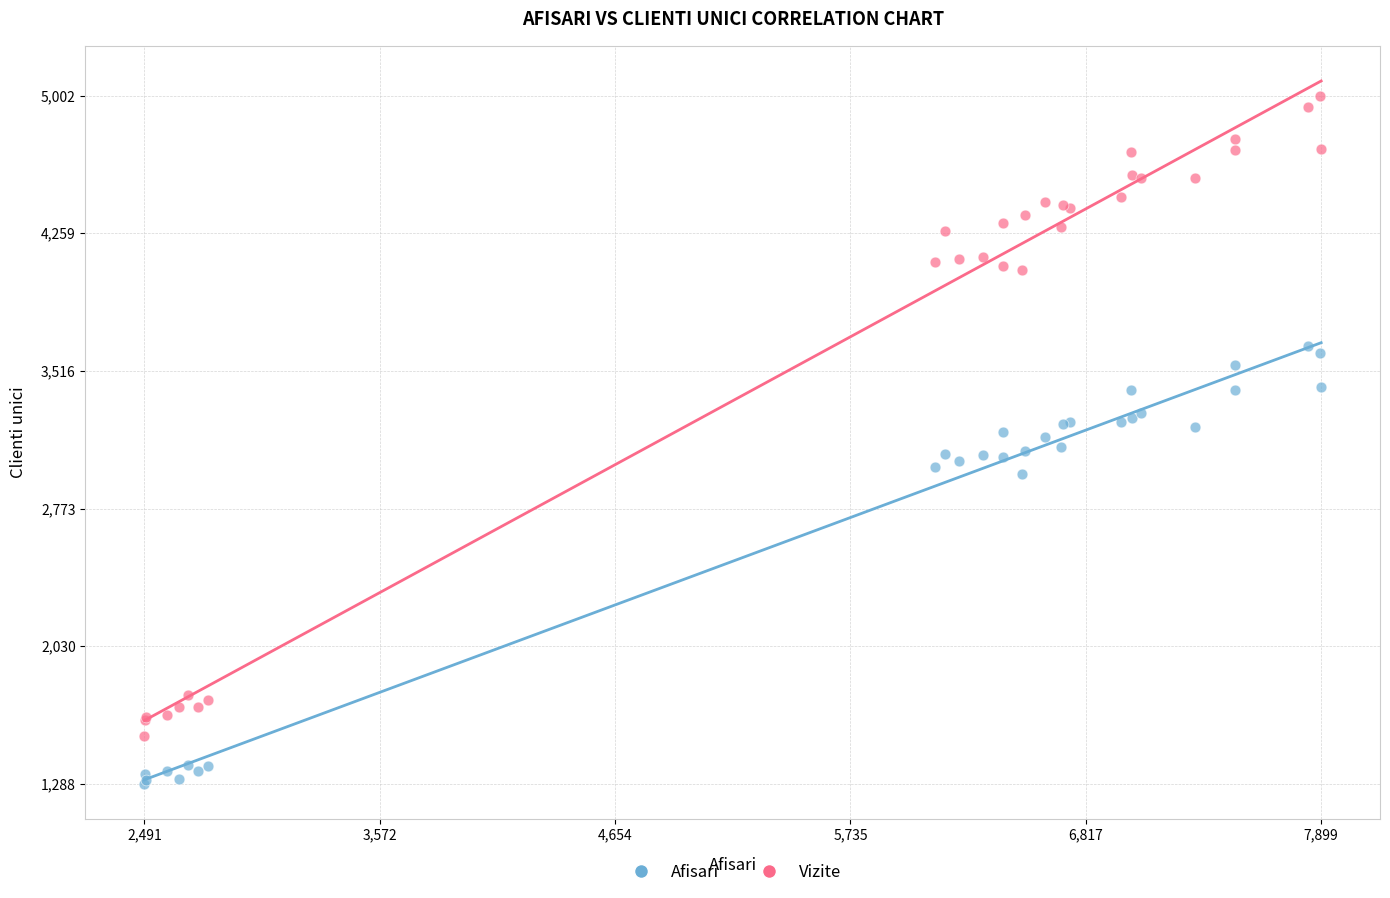

Which series contains the highest Y value?

Vizite